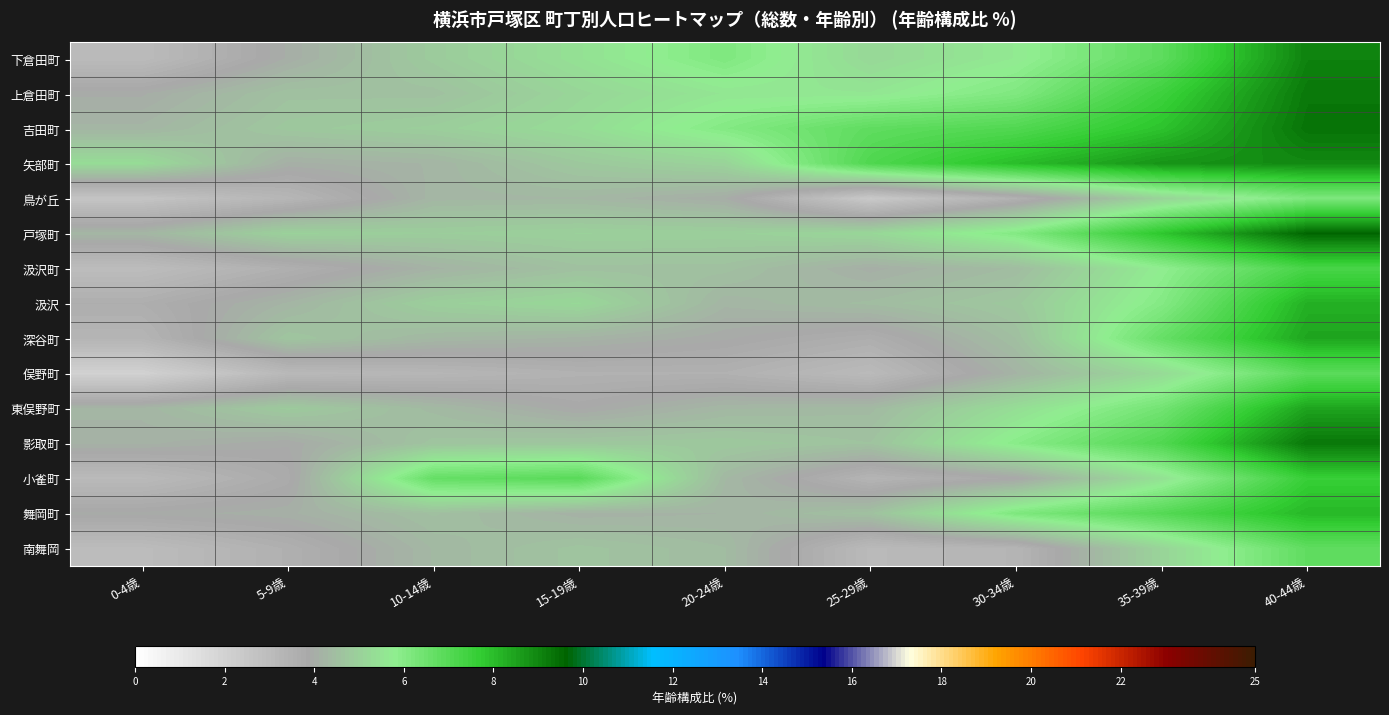

Reading left to right, transcribe all the data shown in this chart.

下倉田町: 0-4歳=3.0	5-9歳=4.0	10-14歳=4.8	15-19歳=5.5	20-24歳=6.1	25-29歳=5.2	30-34歳=5.7	35-39歳=6.8	40-44歳=9.1
上倉田町: 0-4歳=4.0	5-9歳=4.6	10-14歳=4.5	15-19歳=5.1	20-24歳=5.6	25-29歳=5.6	30-34歳=6.1	35-39歳=7.5	40-44歳=9.2
吉田町: 0-4歳=4.2	5-9歳=4.7	10-14歳=4.9	15-19歳=5.3	20-24歳=6.0	25-29歳=6.8	30-34歳=7.1	35-39歳=7.9	40-44歳=9.3
矢部町: 0-4歳=5.3	5-9歳=4.1	10-14歳=4.2	15-19歳=4.8	20-24歳=5.1	25-29歳=7.1	30-34歳=8.0	35-39歳=8.7	40-44歳=8.9
鳥が丘: 0-4歳=2.6	5-9歳=3.3	10-14歳=4.3	15-19歳=4.3	20-24歳=4.0	25-29歳=2.4	30-34歳=3.5	35-39歳=5.1	40-44歳=6.2
戸塚町: 0-4歳=4.3	5-9歳=5.0	10-14歳=4.9	15-19歳=5.0	20-24歳=5.0	25-29歳=5.2	30-34歳=6.1	35-39歳=7.8	40-44歳=9.6
汲沢町: 0-4歳=3.0	5-9歳=3.5	10-14歳=4.2	15-19歳=4.5	20-24歳=4.5	25-29歳=4.1	30-34歳=4.4	35-39歳=5.8	40-44歳=7.3
汲沢: 0-4歳=3.6	5-9歳=4.2	10-14歳=4.9	15-19歳=5.2	20-24歳=4.2	25-29歳=4.4	30-34歳=4.7	35-39歳=6.0	40-44歳=8.2
深谷町: 0-4歳=3.3	5-9歳=4.7	10-14歳=4.3	15-19歳=4.2	20-24歳=3.9	25-29歳=3.6	30-34歳=4.5	35-39歳=6.6	40-44歳=8.4
俣野町: 0-4歳=2.0	5-9歳=3.1	10-14歳=3.3	15-19歳=3.5	20-24歳=3.5	25-29歳=3.1	30-34歳=4.2	35-39歳=5.3	40-44歳=6.9
東俣野町: 0-4歳=4.2	5-9歳=4.8	10-14歳=4.4	15-19歳=3.9	20-24歳=4.3	25-29歳=4.4	30-34歳=5.4	35-39歳=6.4	40-44歳=8.5
影取町: 0-4歳=4.1	5-9歳=3.9	10-14歳=4.6	15-19歳=4.7	20-24歳=4.8	25-29歳=4.6	30-34歳=5.9	35-39歳=7.1	40-44歳=9.3
小雀町: 0-4歳=3.1	5-9歳=3.8	10-14歳=6.7	15-19歳=6.9	20-24歳=4.3	25-29歳=3.4	30-34歳=3.9	35-39歳=5.5	40-44歳=7.6
舞岡町: 0-4歳=3.9	5-9歳=4.1	10-14歳=4.5	15-19歳=4.1	20-24歳=4.2	25-29歳=4.6	30-34歳=6.2	35-39歳=7.0	40-44歳=8.1
南舞岡: 0-4歳=3.0	5-9歳=3.5	10-14歳=4.3	15-19歳=4.6	20-24歳=4.4	25-29歳=3.1	30-34歳=3.3	35-39歳=5.1	40-44歳=6.8